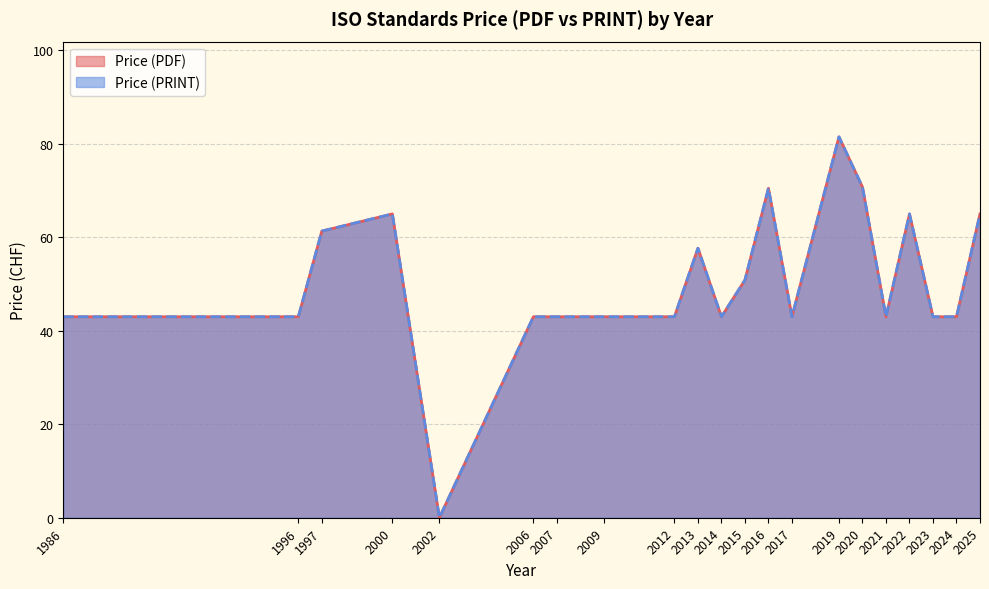

What is the difference between the Price (PRINT) values at 16 and 7?

22